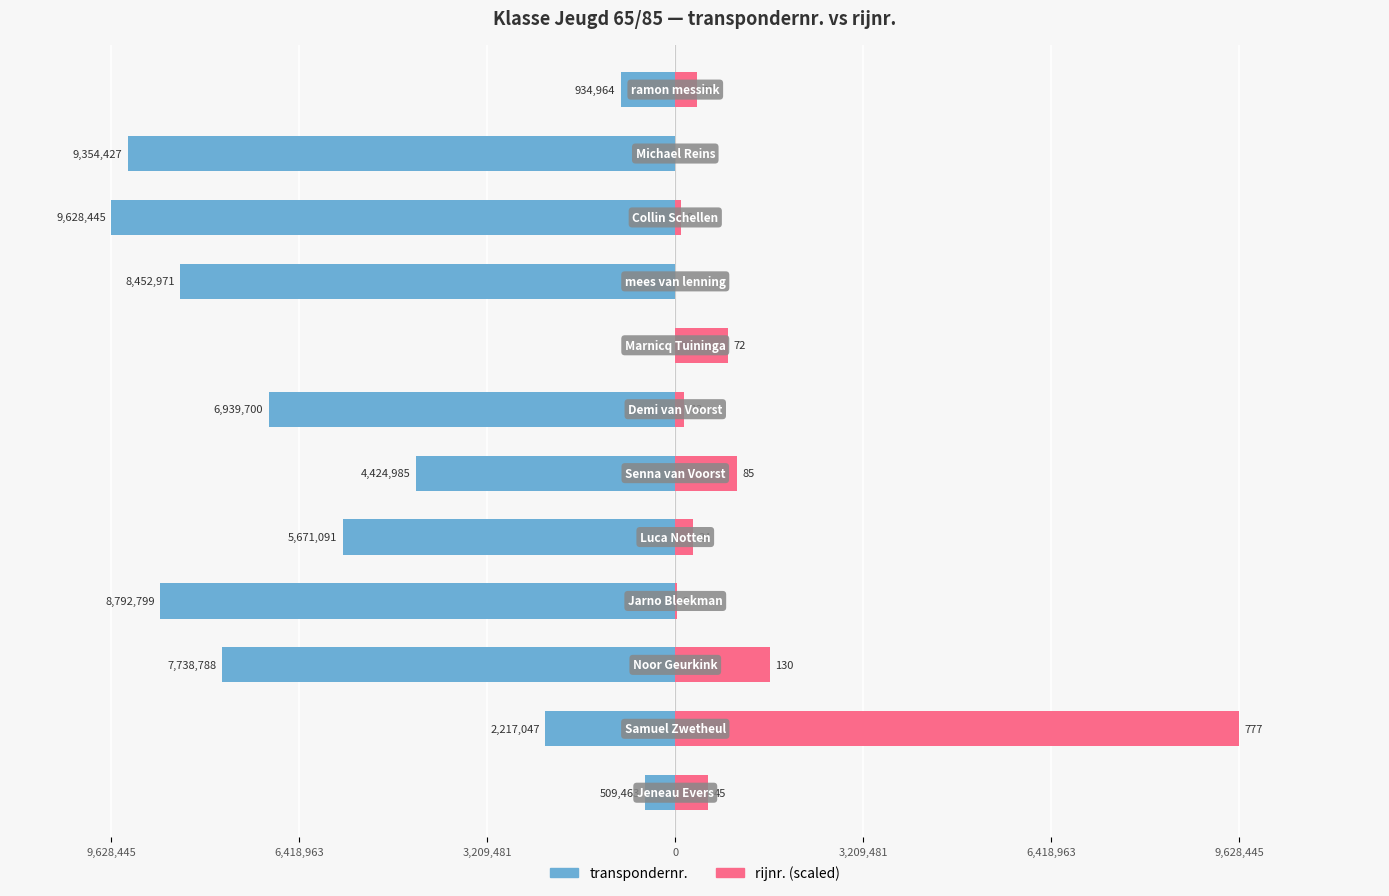

Rank the series at 10 from lowest to highest value.

transpondernr., rijnr.